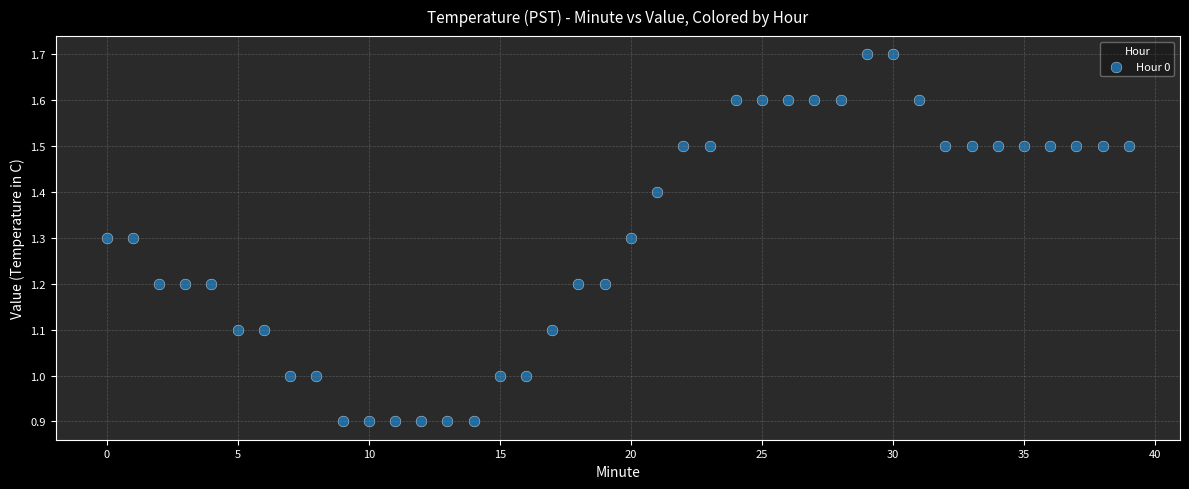

What is the range of Y values (max minus min)?

0.8